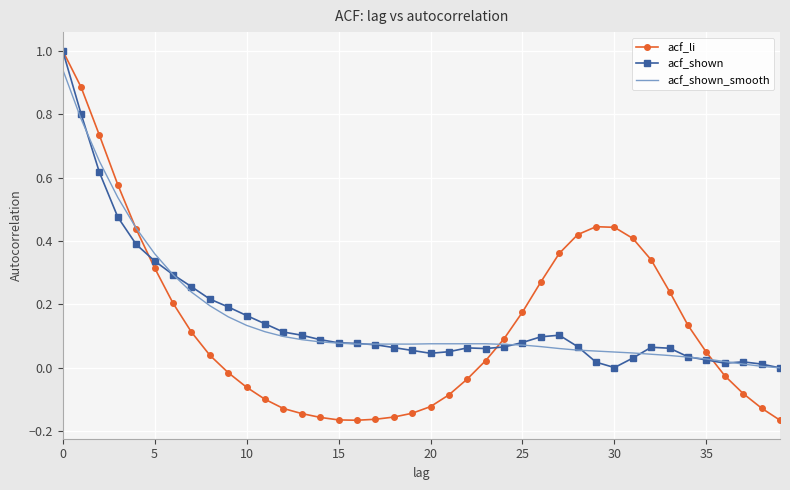

What is the greatest value displayed?

1.0